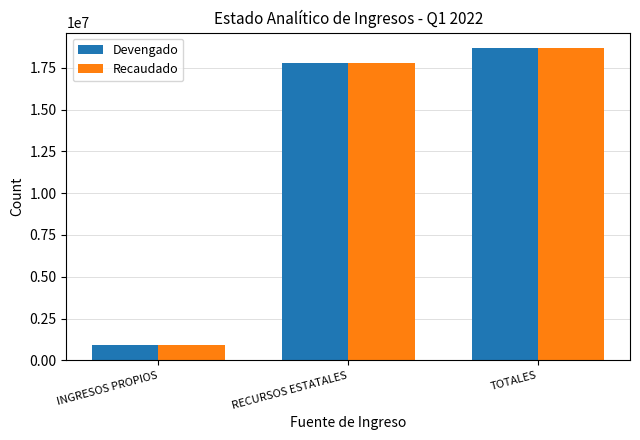

Rank the categories by Devengado value from lowest to highest.

INGRESOS PROPIOS, RECURSOS ESTATALES, TOTALES